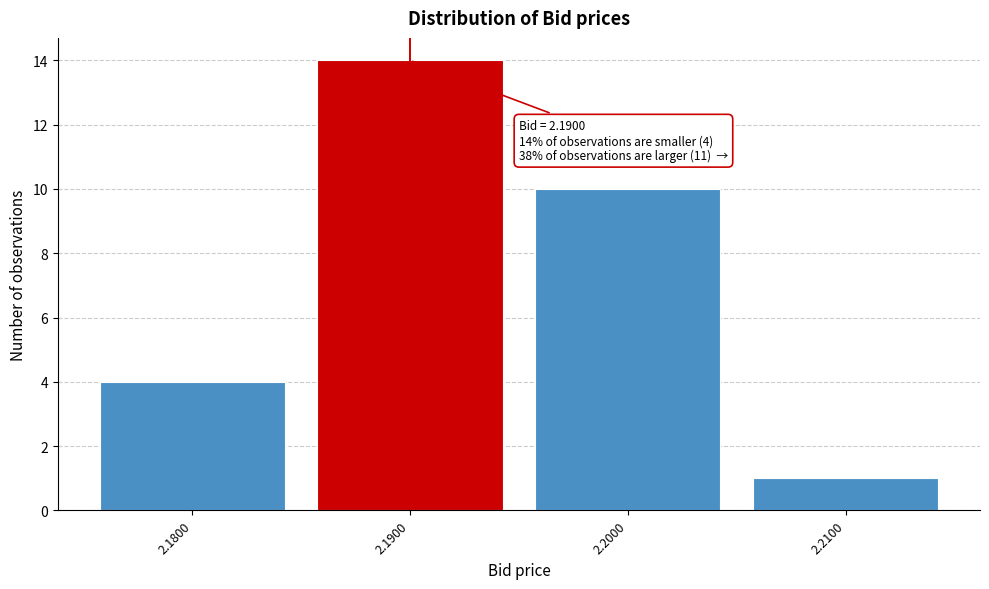

Reading left to right, list all the values displayed in this chart.

2.1800=4	2.1900=14	2.2000=10	2.2100=1